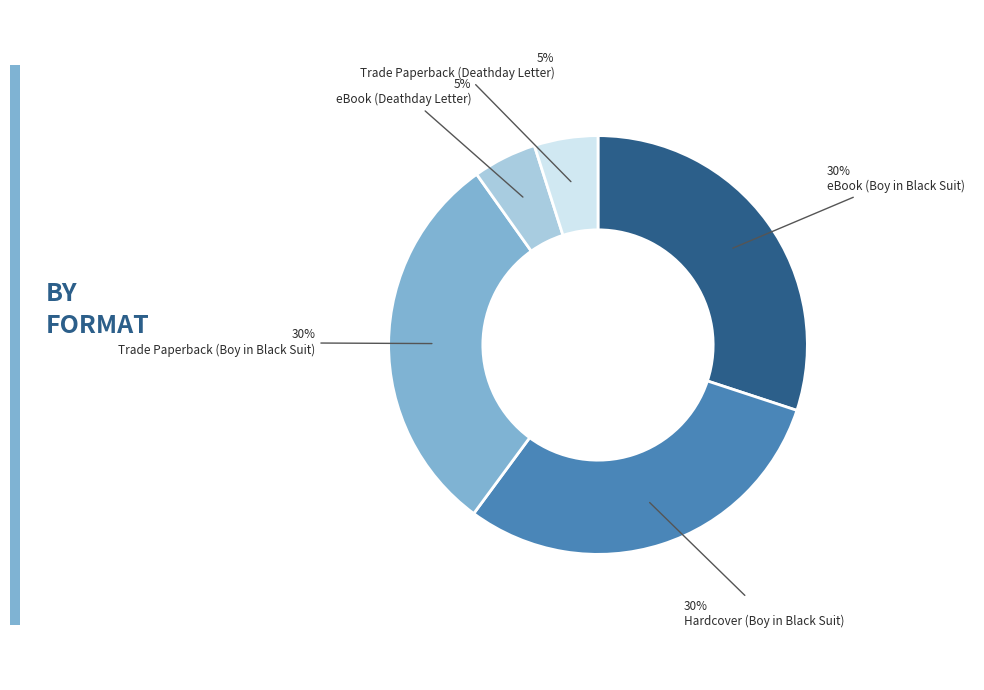

To the nearest percent, what is the combined percentage of Hardcover (Boy in Black Suit) and Trade Paperback (Deathday Letter)?

35%